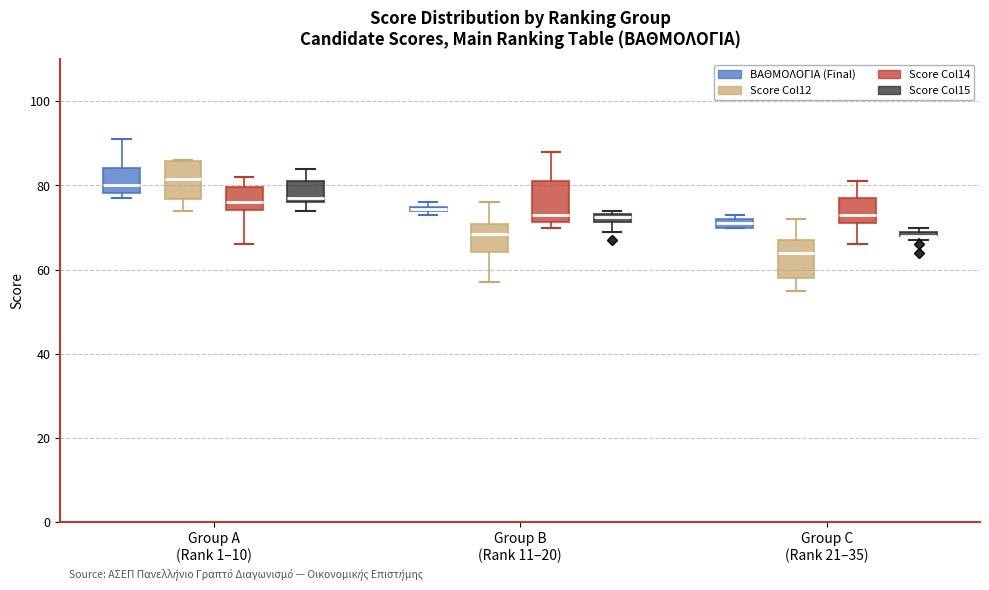

Where is the lower edge of the box for Group B (Rank 11–20) (Score Col12) on the y-axis? The values are not printed on the chart, so give them approximately, as read against the axis.

64